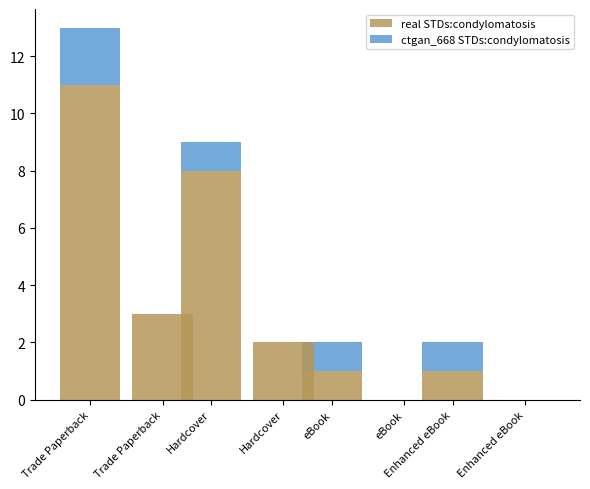

At which label is ctgan_668 STDs:condylomatosis closest to 0?

Trade Paperback